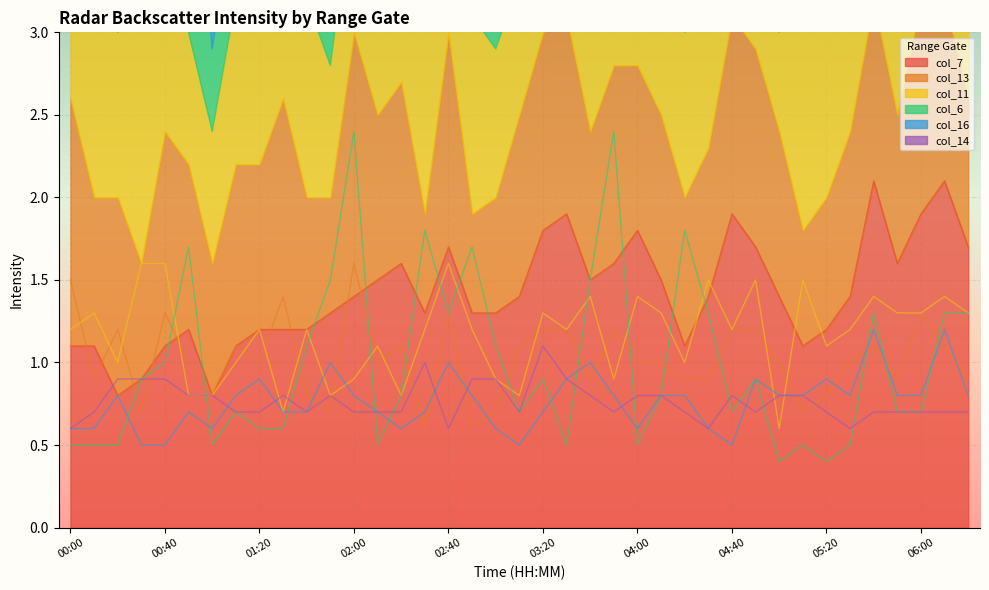

Reading right to left, transcribe all the data shown in this chart.

col_7: 06:20=1.7	06:10=2.1	06:00=1.9	05:50=1.6	05:40=2.1	05:30=1.4	05:20=1.2	05:10=1.1	05:00=1.4	04:50=1.7	04:40=1.9	04:30=1.4	04:20=1.1	04:10=1.5	04:00=1.8	03:50=1.6	03:40=1.5	03:30=1.9	03:20=1.8	03:10=1.4	03:00=1.3	02:50=1.3	02:40=1.7	02:30=1.3	02:20=1.6	02:10=1.5	02:00=1.4	01:50=1.3	01:40=1.2	01:30=1.2	01:20=1.2	01:10=1.1	01:00=0.8	00:50=1.2	00:40=1.1	00:30=0.9	00:20=0.8	00:10=1.1	00:00=1.1
col_13: 06:20=0.9	06:10=1.1	06:00=1.3	05:50=0.9	05:40=1.1	05:30=1.0	05:20=0.8	05:10=0.7	05:00=1.0	04:50=1.2	04:40=1.2	04:30=0.9	04:20=0.9	04:10=1.0	04:00=1.0	03:50=1.2	03:40=0.9	03:30=1.2	03:20=1.2	03:10=1.1	03:00=0.7	02:50=0.6	02:40=1.3	02:30=0.6	02:20=1.1	02:10=1.0	02:00=1.6	01:50=0.7	01:40=0.8	01:30=1.4	01:20=1.0	01:10=1.1	01:00=0.8	00:50=1.0	00:40=1.3	00:30=0.7	00:20=1.2	00:10=0.9	00:00=1.5
col_11: 06:20=1.3	06:10=1.4	06:00=1.3	05:50=1.3	05:40=1.4	05:30=1.2	05:20=1.1	05:10=1.5	05:00=0.6	04:50=1.5	04:40=1.2	04:30=1.5	04:20=1.0	04:10=1.3	04:00=1.4	03:50=0.9	03:40=1.4	03:30=1.2	03:20=1.3	03:10=0.8	03:00=0.9	02:50=1.2	02:40=1.6	02:30=1.2	02:20=0.8	02:10=1.1	02:00=0.9	01:50=0.8	01:40=1.2	01:30=0.7	01:20=1.2	01:10=1.0	01:00=0.8	00:50=0.8	00:40=1.6	00:30=1.6	00:20=1.0	00:10=1.3	00:00=1.2
col_6: 06:20=1.3	06:10=1.3	06:00=0.7	05:50=0.7	05:40=1.3	05:30=0.5	05:20=0.4	05:10=0.5	05:00=0.4	04:50=0.9	04:40=0.7	04:30=1.3	04:20=1.8	04:10=0.8	04:00=0.5	03:50=2.4	03:40=1.5	03:30=0.5	03:20=0.9	03:10=0.7	03:00=1.1	02:50=1.7	02:40=1.3	02:30=1.8	02:20=0.8	02:10=0.5	02:00=2.4	01:50=1.5	01:40=1.1	01:30=0.6	01:20=0.6	01:10=0.7	01:00=0.5	00:50=1.7	00:40=1.0	00:30=0.9	00:20=0.5	00:10=0.5	00:00=0.5
col_16: 06:20=0.8	06:10=1.2	06:00=0.8	05:50=0.8	05:40=1.2	05:30=0.8	05:20=0.9	05:10=0.8	05:00=0.8	04:50=0.9	04:40=0.5	04:30=0.6	04:20=0.8	04:10=0.8	04:00=0.6	03:50=0.8	03:40=1.0	03:30=0.9	03:20=0.7	03:10=0.5	03:00=0.6	02:50=0.8	02:40=1.0	02:30=0.7	02:20=0.6	02:10=0.7	02:00=0.8	01:50=1.0	01:40=0.7	01:30=0.7	01:20=0.9	01:10=0.8	01:00=0.6	00:50=0.7	00:40=0.5	00:30=0.5	00:20=0.8	00:10=0.6	00:00=0.6
col_14: 06:20=0.7	06:10=0.7	06:00=0.7	05:50=0.7	05:40=0.7	05:30=0.6	05:20=0.7	05:10=0.8	05:00=0.8	04:50=0.7	04:40=0.8	04:30=0.6	04:20=0.7	04:10=0.8	04:00=0.8	03:50=0.7	03:40=0.8	03:30=0.9	03:20=1.1	03:10=0.7	03:00=0.9	02:50=0.9	02:40=0.6	02:30=1.0	02:20=0.7	02:10=0.7	02:00=0.7	01:50=0.8	01:40=0.7	01:30=0.8	01:20=0.7	01:10=0.7	01:00=0.8	00:50=0.8	00:40=0.9	00:30=0.9	00:20=0.9	00:10=0.7	00:00=0.6